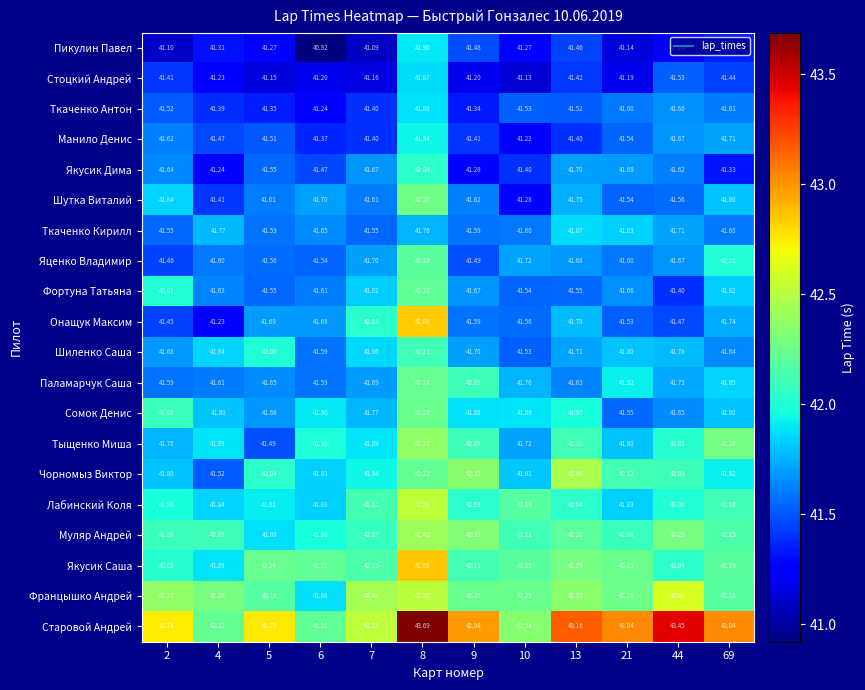

Which series changed the most between 6 and 8?

Старовой Андрей